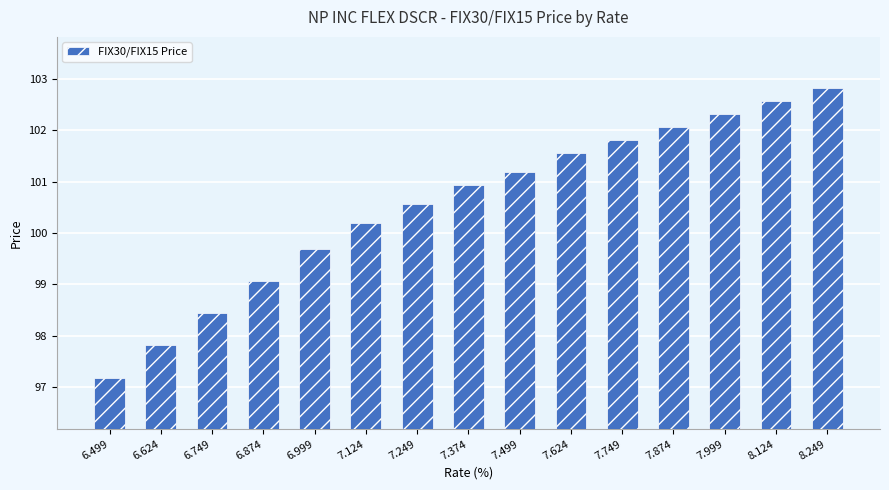

Does the chart contain stacked bars?

No